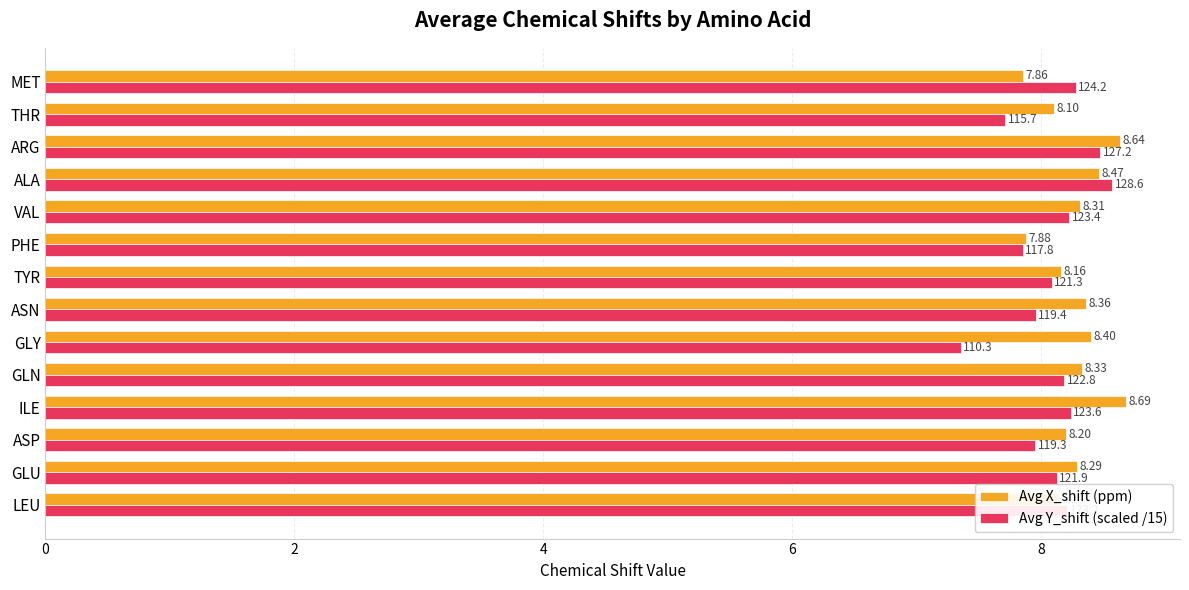

Which series has the largest total across all categories?

Avg X_shift (ppm)